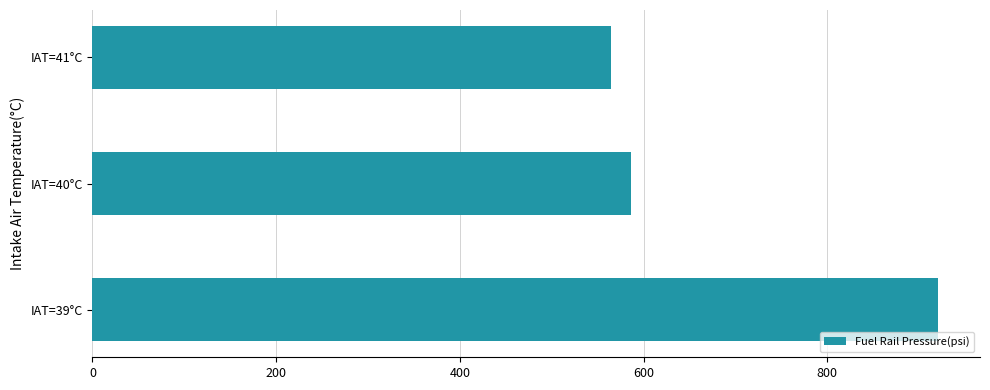

List the labels in order of value, smallest first.

IAT=41°C, IAT=40°C, IAT=39°C